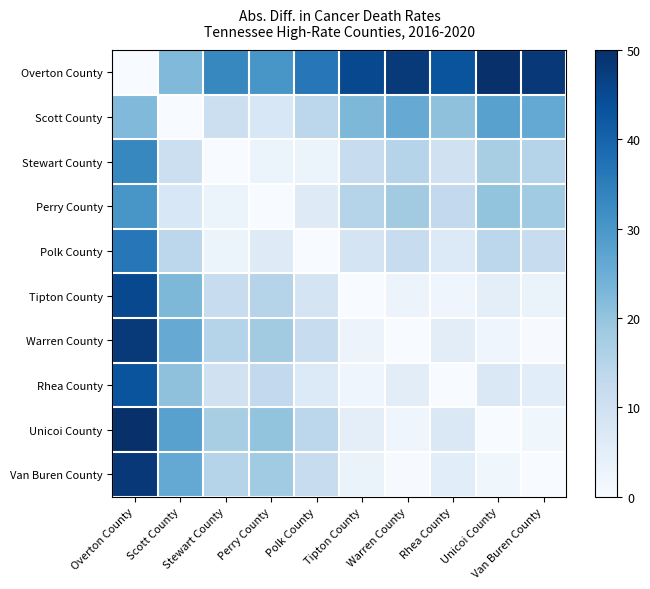

Which category has the highest value across all series?

Unicoi County